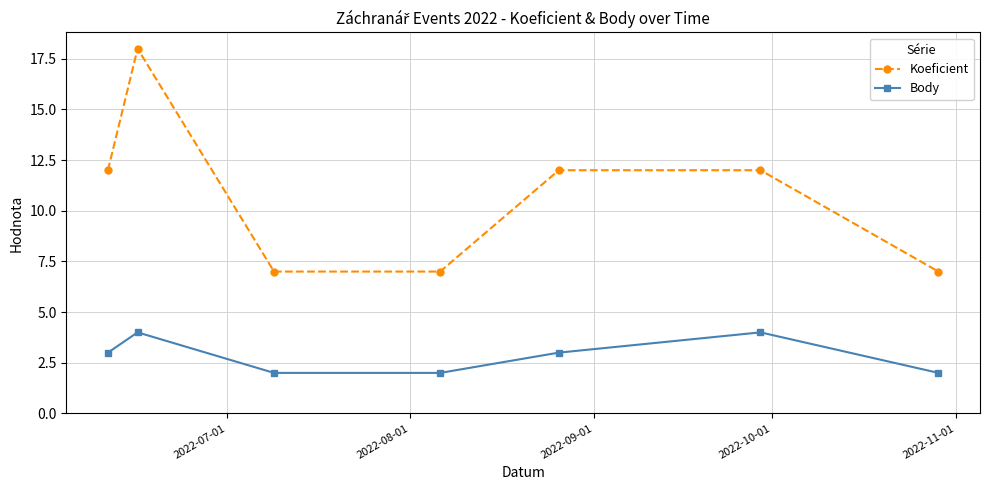

Which series has the widest spread of values?

Koeficient